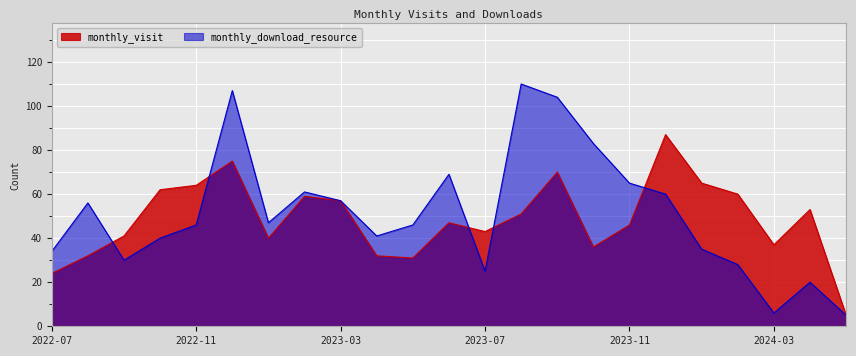

Between 2024-01 and 2024-02, which series saw the biggest shift?

monthly_download_resource